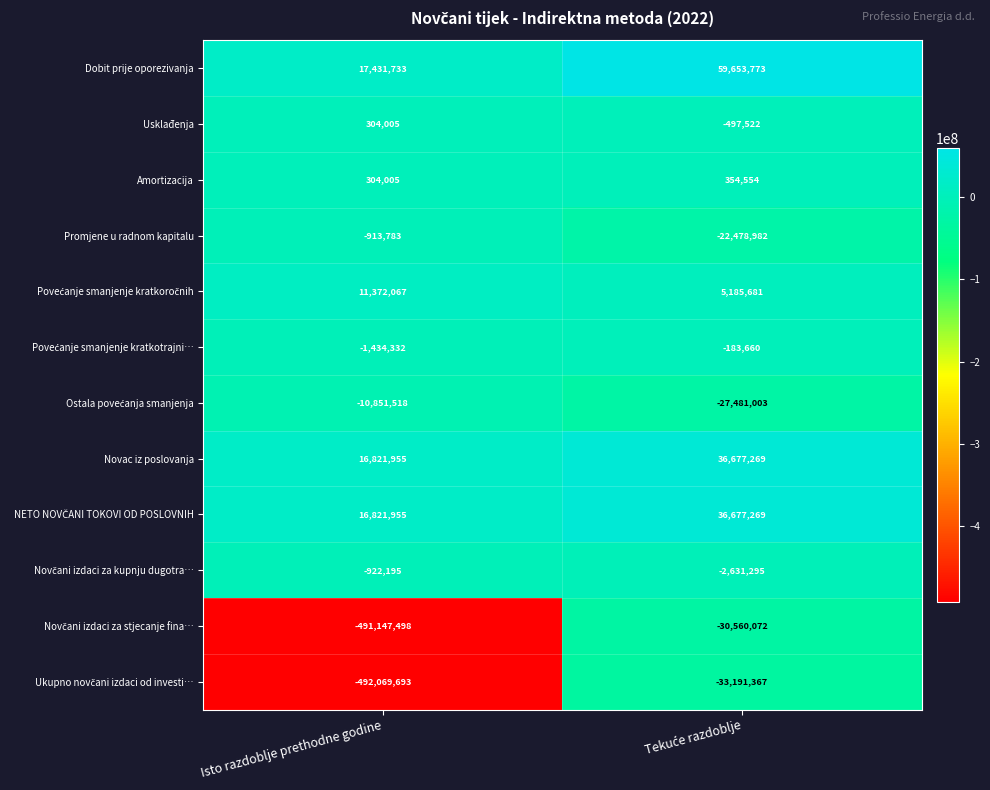

What is the minimum value for Promjene u radnom kapitalu?

-22478982